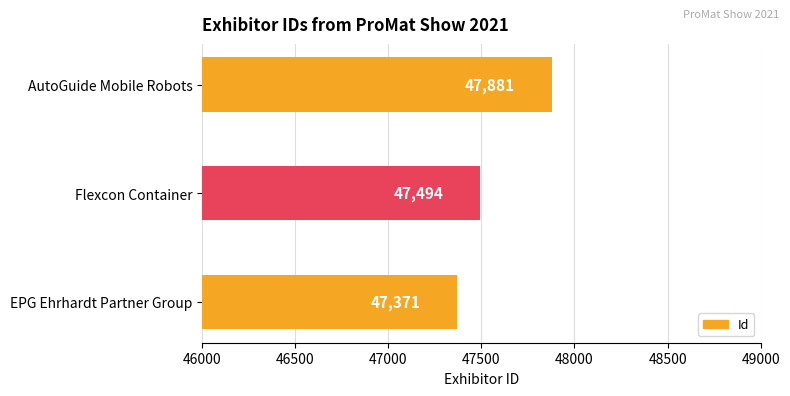

What is the sum of all values?

142746